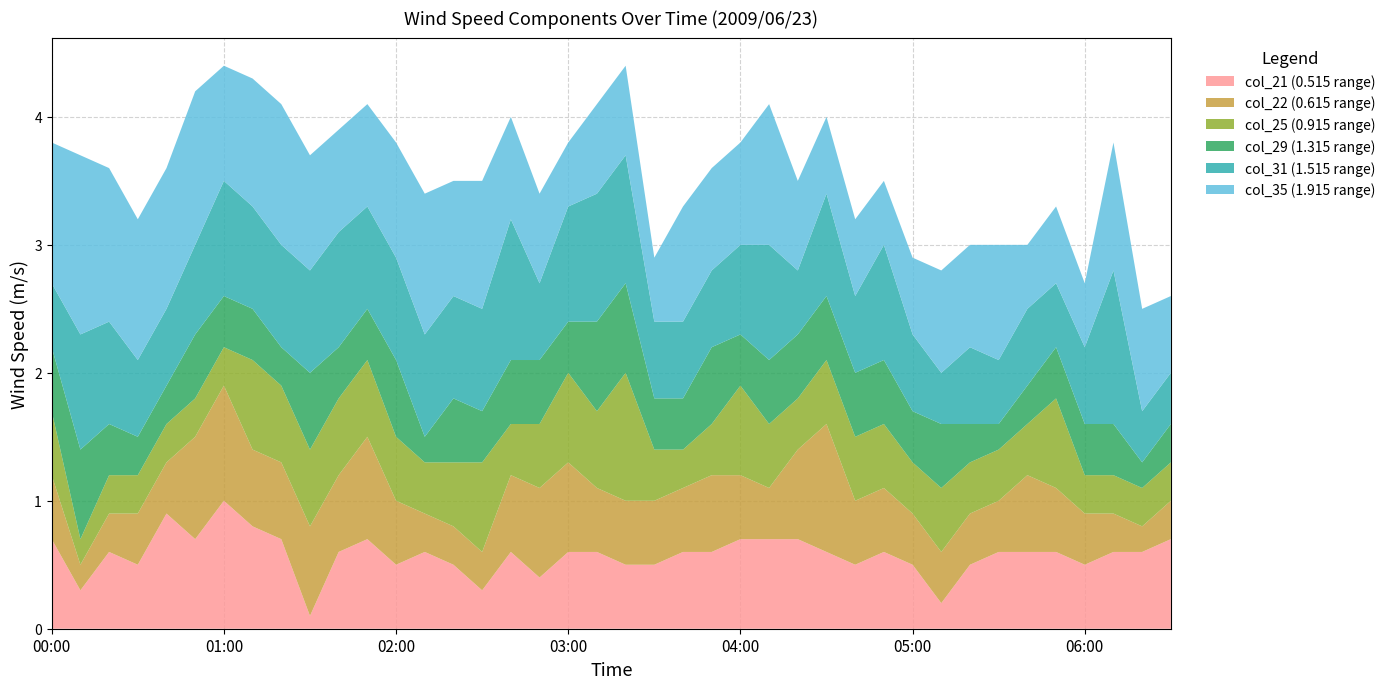

Reading left to right, list all the values displayed in this chart.

col_21 (0.515 range): 00:00=0.7	00:10=0.3	00:20=0.6	00:30=0.5	00:40=0.9	00:50=0.7	01:00=1.0	01:10=0.8	01:20=0.7	01:30=0.1	01:40=0.6	01:50=0.7	02:00=0.5	02:10=0.6	02:20=0.5	02:30=0.3	02:40=0.6	02:50=0.4	03:00=0.6	03:10=0.6	03:20=0.5	03:30=0.5	03:40=0.6	03:50=0.6	04:00=0.7	04:10=0.7	04:20=0.7	04:30=0.6	04:40=0.5	04:50=0.6	05:00=0.5	05:10=0.2	05:20=0.5	05:30=0.6	05:40=0.6	05:50=0.6	06:00=0.5	06:10=0.6	06:20=0.6	06:30=0.7
col_22 (0.615 range): 00:00=0.5	00:10=0.2	00:20=0.3	00:30=0.4	00:40=0.4	00:50=0.8	01:00=0.9	01:10=0.6	01:20=0.6	01:30=0.7	01:40=0.6	01:50=0.8	02:00=0.5	02:10=0.3	02:20=0.3	02:30=0.3	02:40=0.6	02:50=0.7	03:00=0.7	03:10=0.5	03:20=0.5	03:30=0.5	03:40=0.5	03:50=0.6	04:00=0.5	04:10=0.4	04:20=0.7	04:30=1.0	04:40=0.5	04:50=0.5	05:00=0.4	05:10=0.4	05:20=0.4	05:30=0.4	05:40=0.6	05:50=0.5	06:00=0.4	06:10=0.3	06:20=0.2	06:30=0.3
col_25 (0.915 range): 00:00=0.5	00:10=0.2	00:20=0.3	00:30=0.3	00:40=0.3	00:50=0.3	01:00=0.3	01:10=0.7	01:20=0.6	01:30=0.6	01:40=0.6	01:50=0.6	02:00=0.5	02:10=0.4	02:20=0.5	02:30=0.7	02:40=0.4	02:50=0.5	03:00=0.7	03:10=0.6	03:20=1.0	03:30=0.4	03:40=0.3	03:50=0.4	04:00=0.7	04:10=0.5	04:20=0.4	04:30=0.5	04:40=0.5	04:50=0.5	05:00=0.4	05:10=0.5	05:20=0.4	05:30=0.4	05:40=0.4	05:50=0.7	06:00=0.3	06:10=0.3	06:20=0.3	06:30=0.3
col_29 (1.315 range): 00:00=0.5	00:10=0.7	00:20=0.4	00:30=0.3	00:40=0.3	00:50=0.5	01:00=0.4	01:10=0.4	01:20=0.3	01:30=0.6	01:40=0.4	01:50=0.4	02:00=0.6	02:10=0.2	02:20=0.5	02:30=0.4	02:40=0.5	02:50=0.5	03:00=0.4	03:10=0.7	03:20=0.7	03:30=0.4	03:40=0.4	03:50=0.6	04:00=0.4	04:10=0.5	04:20=0.5	04:30=0.5	04:40=0.5	04:50=0.5	05:00=0.4	05:10=0.5	05:20=0.3	05:30=0.2	05:40=0.3	05:50=0.4	06:00=0.4	06:10=0.4	06:20=0.2	06:30=0.3
col_31 (1.515 range): 00:00=0.5	00:10=0.9	00:20=0.8	00:30=0.6	00:40=0.6	00:50=0.7	01:00=0.9	01:10=0.8	01:20=0.8	01:30=0.8	01:40=0.9	01:50=0.8	02:00=0.8	02:10=0.8	02:20=0.8	02:30=0.8	02:40=1.1	02:50=0.6	03:00=0.9	03:10=1.0	03:20=1.0	03:30=0.6	03:40=0.6	03:50=0.6	04:00=0.7	04:10=0.9	04:20=0.5	04:30=0.8	04:40=0.6	04:50=0.9	05:00=0.6	05:10=0.4	05:20=0.6	05:30=0.5	05:40=0.6	05:50=0.5	06:00=0.6	06:10=1.2	06:20=0.4	06:30=0.4
col_35 (1.915 range): 00:00=1.1	00:10=1.4	00:20=1.2	00:30=1.1	00:40=1.1	00:50=1.2	01:00=0.9	01:10=1.0	01:20=1.1	01:30=0.9	01:40=0.8	01:50=0.8	02:00=0.9	02:10=1.1	02:20=0.9	02:30=1.0	02:40=0.8	02:50=0.7	03:00=0.5	03:10=0.7	03:20=0.7	03:30=0.5	03:40=0.9	03:50=0.8	04:00=0.8	04:10=1.1	04:20=0.7	04:30=0.6	04:40=0.6	04:50=0.5	05:00=0.6	05:10=0.8	05:20=0.8	05:30=0.9	05:40=0.5	05:50=0.6	06:00=0.5	06:10=1.0	06:20=0.8	06:30=0.6